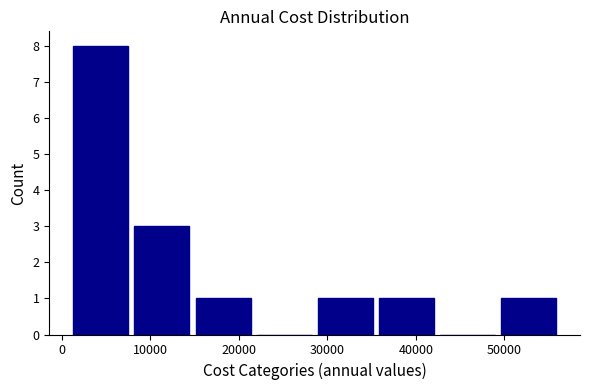

Reading left to right, transcribe this chart: for each bar, give the range it covers on the x-axis and its height. Neither the bar edges nor the heights are printed on the chart, so give them approximately, as read against the axes.

1000 to 8000: 8
8000 to 15000: 3
15000 to 22000: 1
22000 to 29000: 0
29000 to 35000: 1
35000 to 42000: 1
42000 to 49000: 0
49000 to 56000: 1